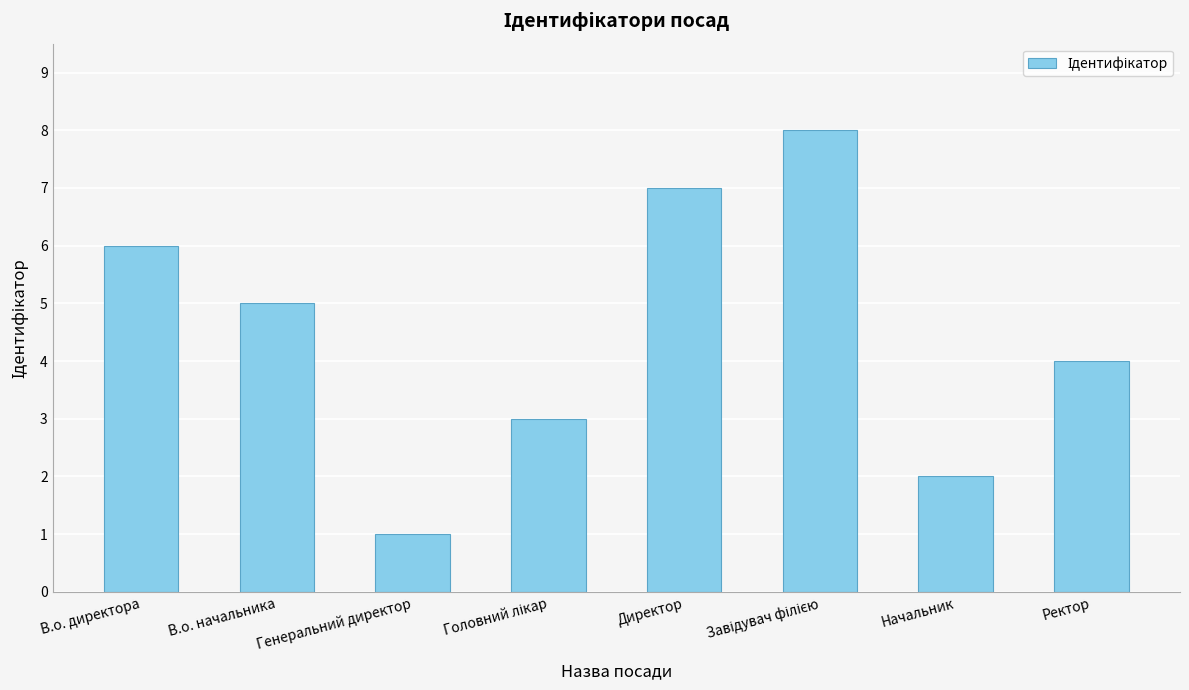

What is the sum of all values?

36